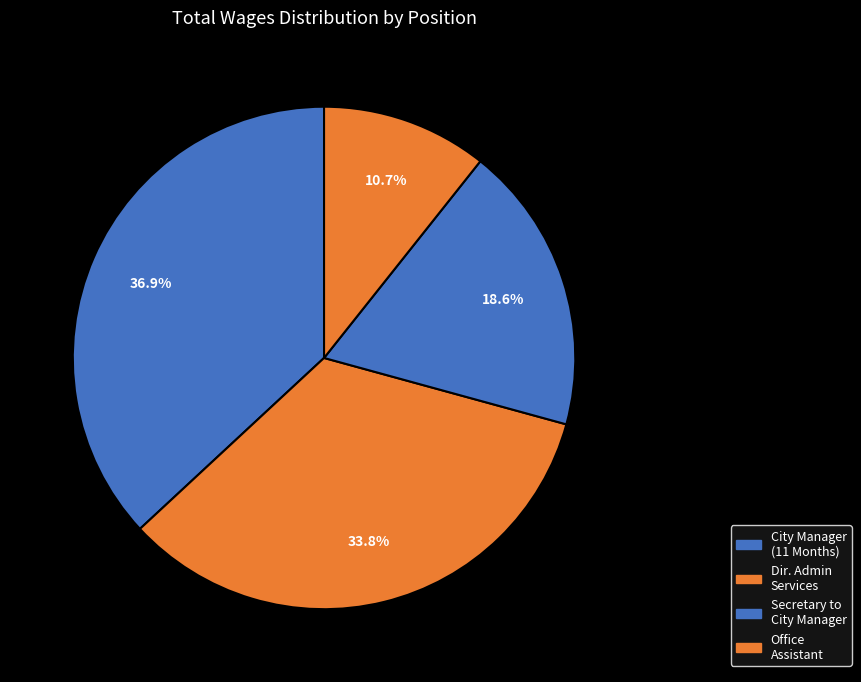

Count the number of slices in the pie.

4